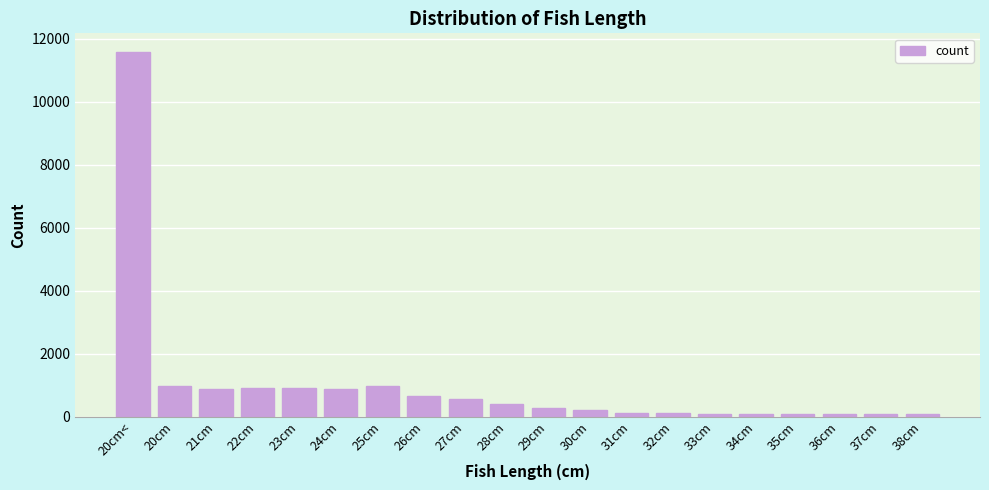

What is the change in value from 22cm to 26cm?

-256